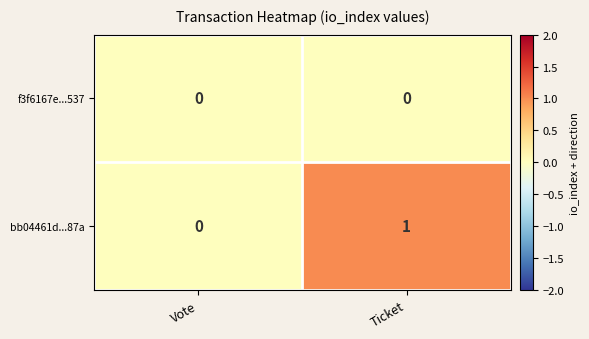

List the series in order of their overall mean, highest first.

bb04461d...87a, f3f6167e...537